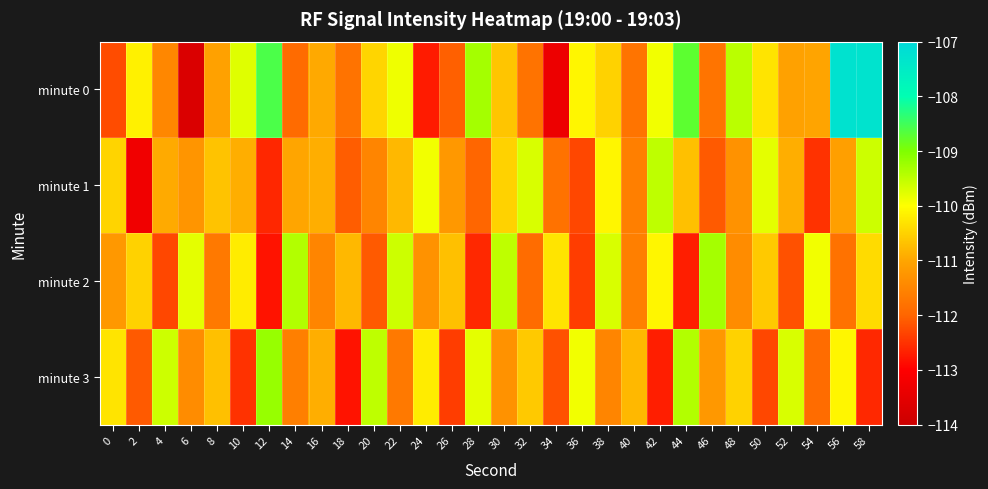

Which label corresponds to the smallest value in the chart?

6